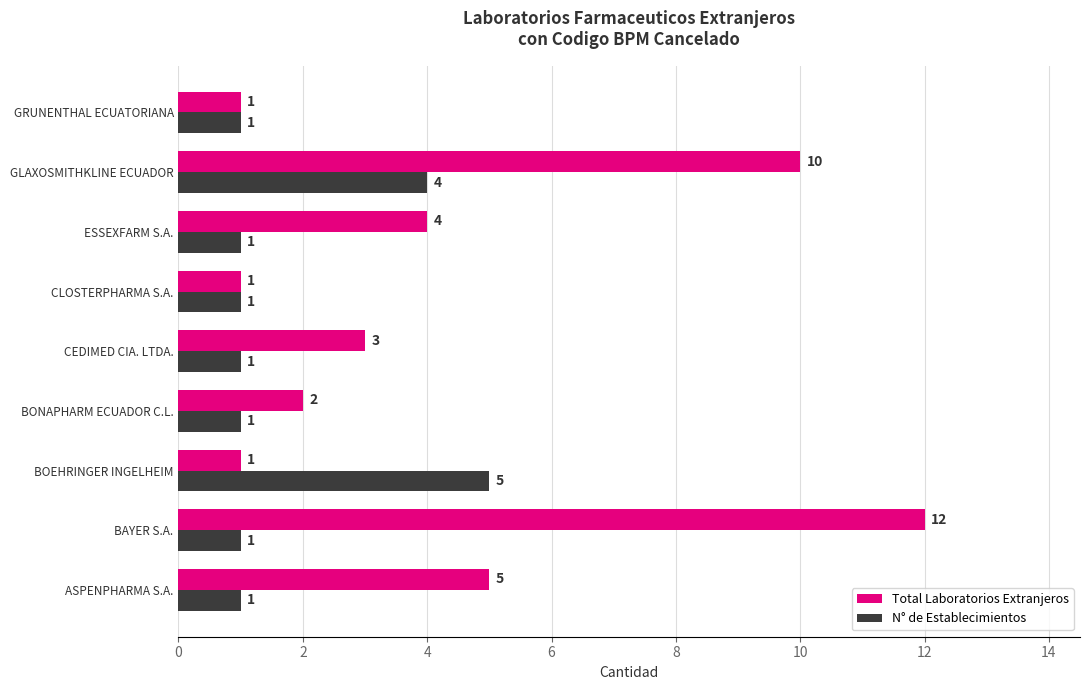

What is the total value across all series at CEDIMED CIA. LTDA.?

4